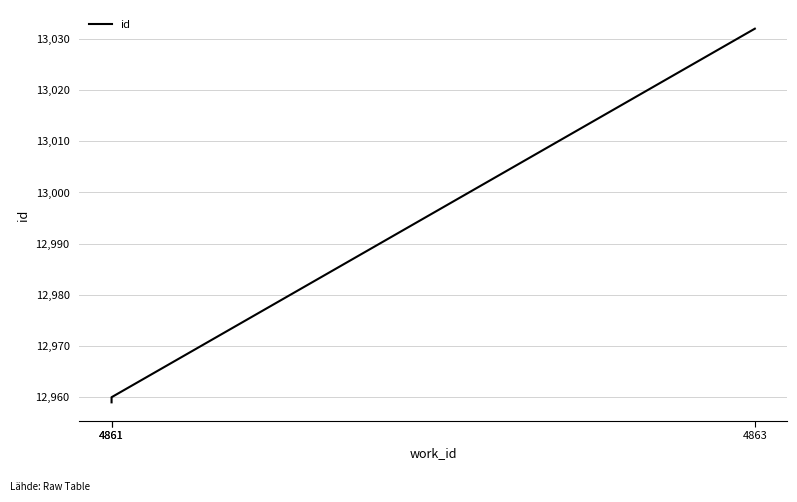

At which label does the data first exceed 12960?

4863